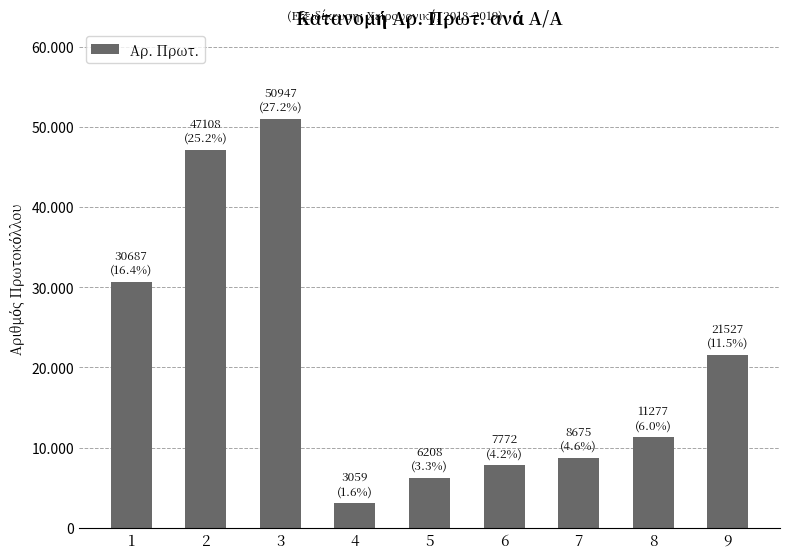

Are the bars horizontal?

No